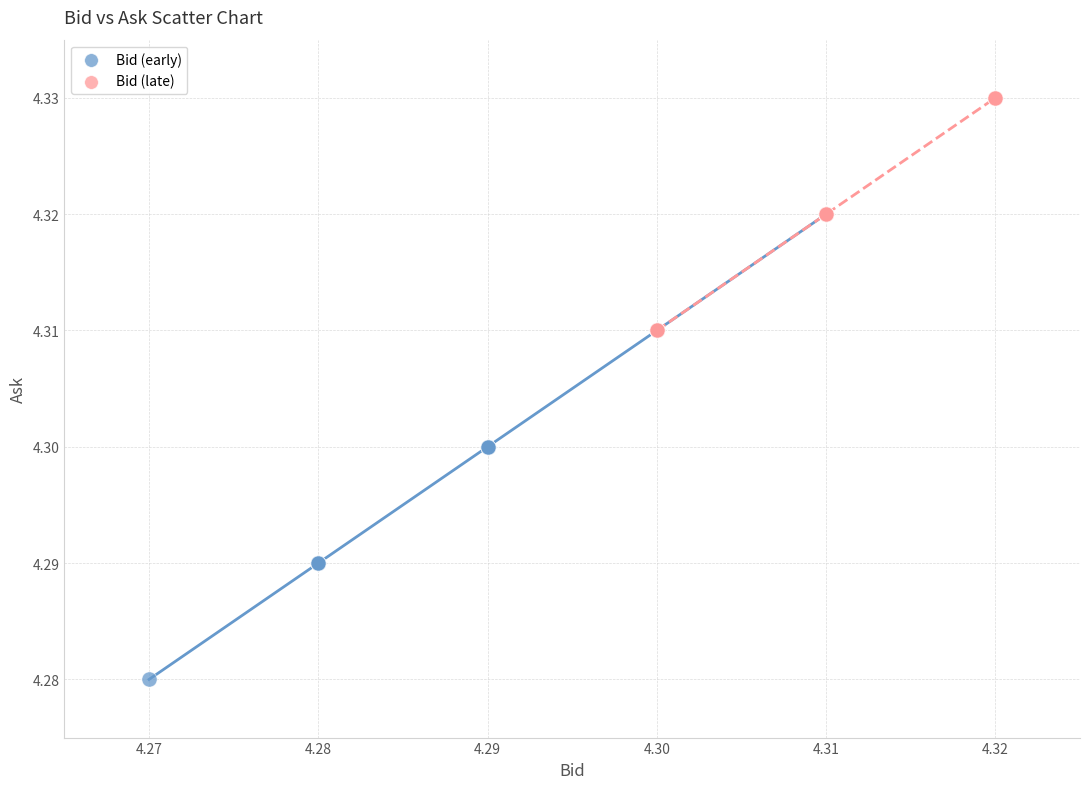

Which series reaches the maximum Y coordinate?

Bid (late)